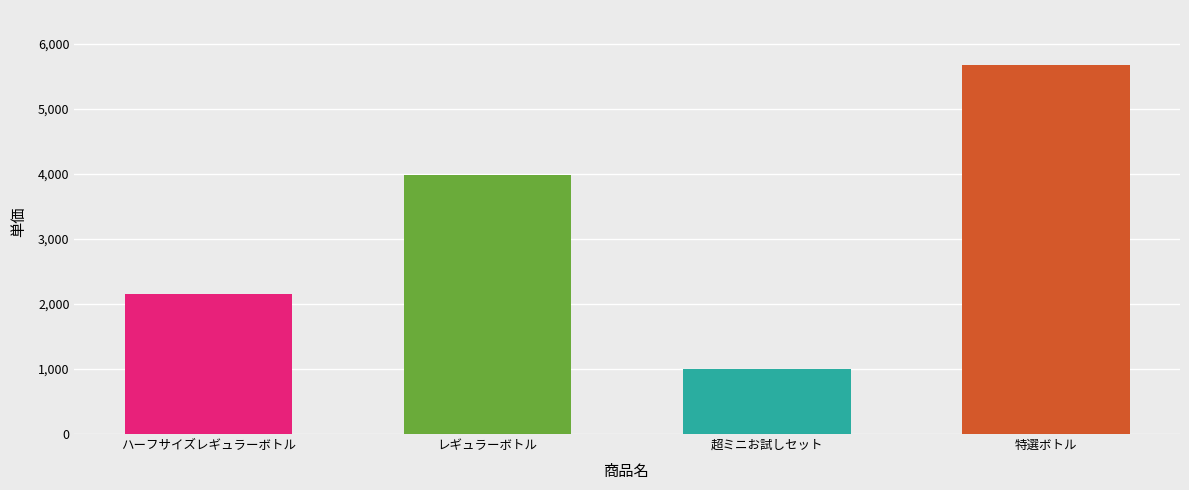

Rank the categories by value from lowest to highest.

超ミニお試しセット, ハーフサイズレギュラーボトル, レギュラーボトル, 特選ボトル